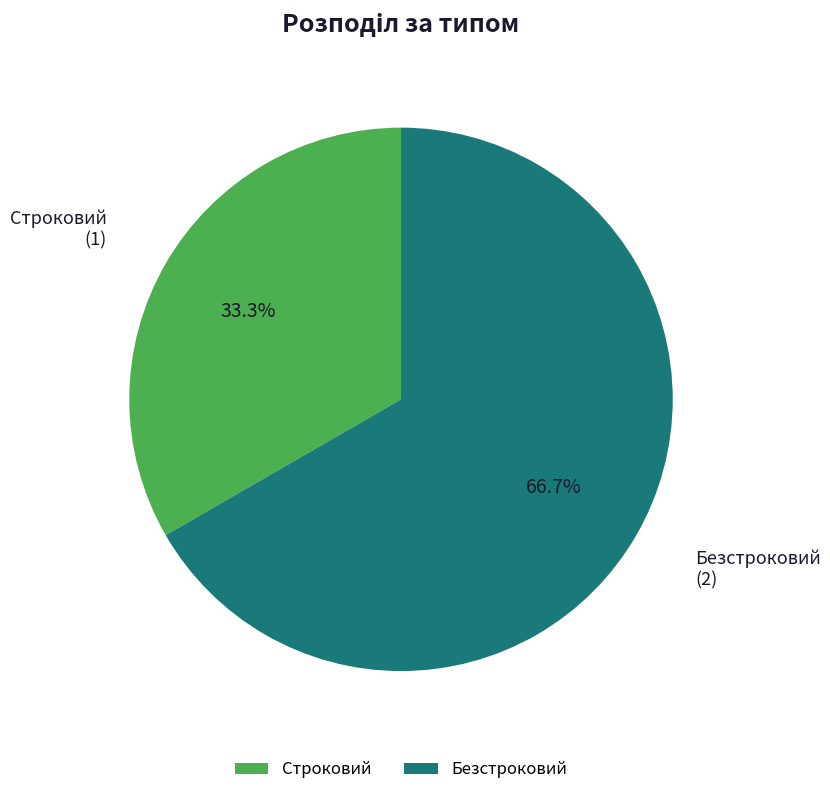

Which slice is the largest?

Безстроковий